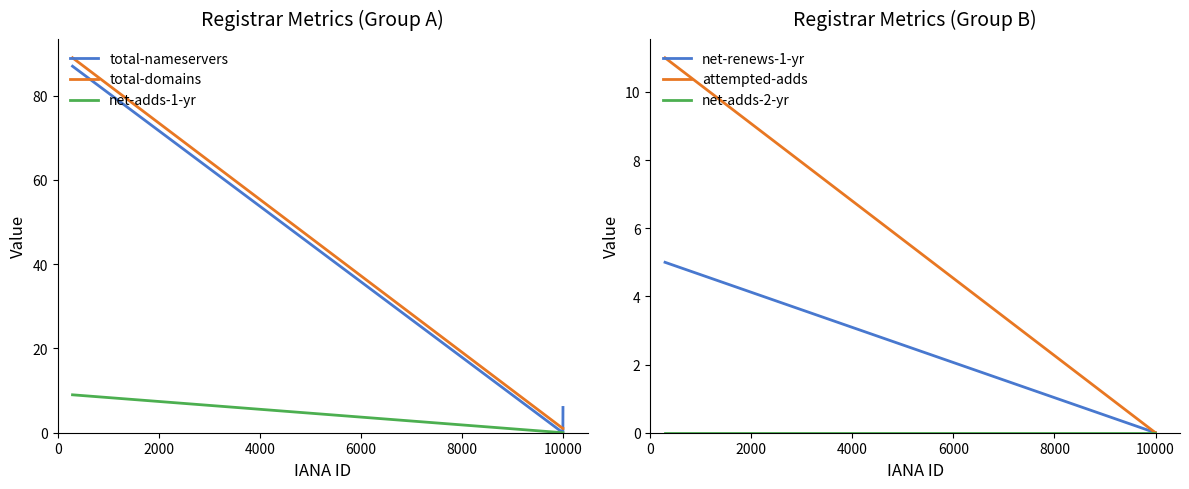

Rank the series by their maximum value, from lowest to highest.

net-adds-2-yr, net-renews-1-yr, net-adds-1-yr, attempted-adds, total-nameservers, total-domains